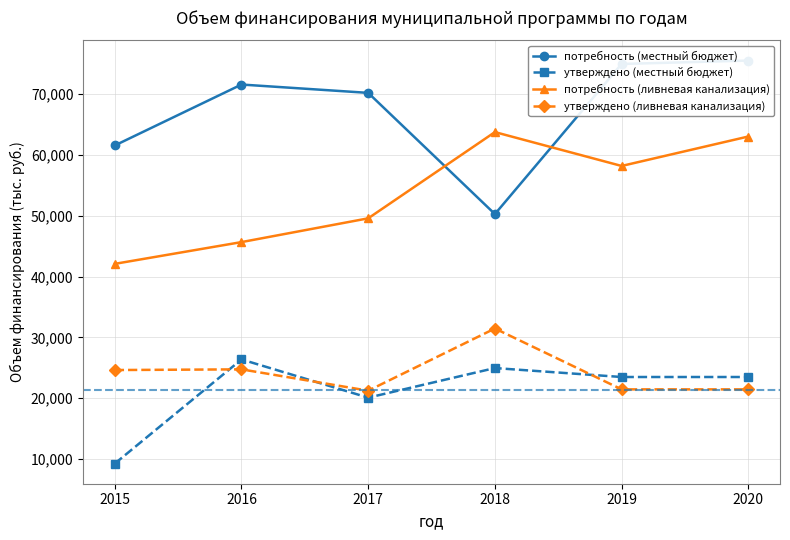

Rank the categories by утверждено (ливневая канализация) value from lowest to highest.

2017, 2019, 2020, 2015, 2016, 2018